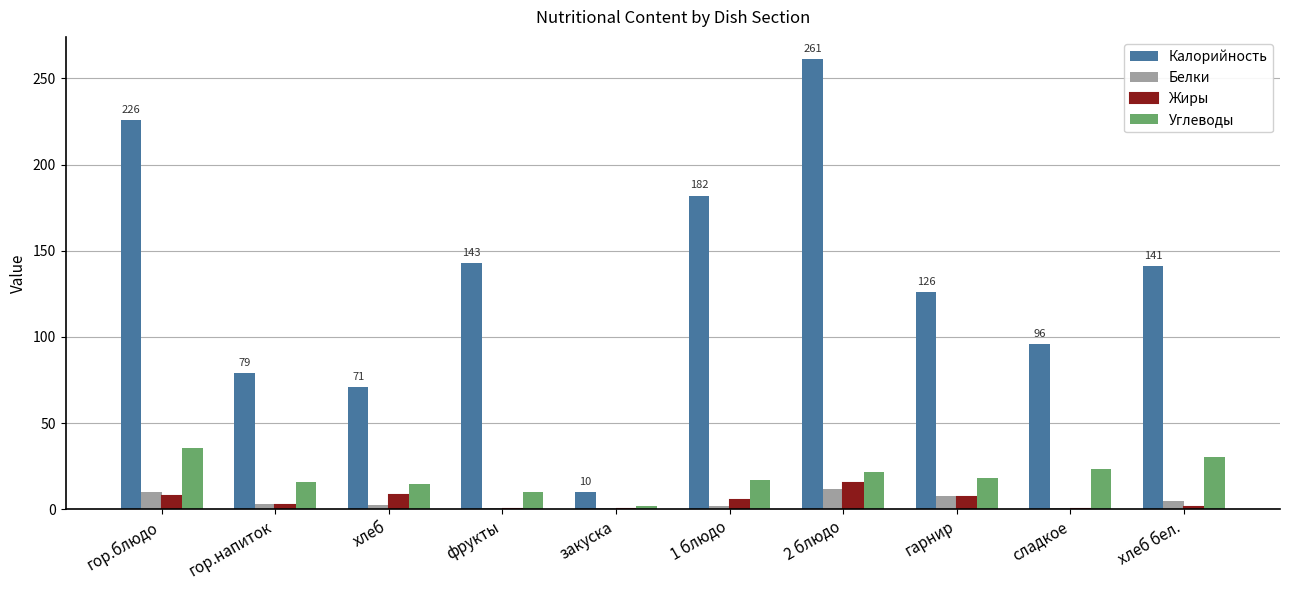

How many groups of bars are there?

10